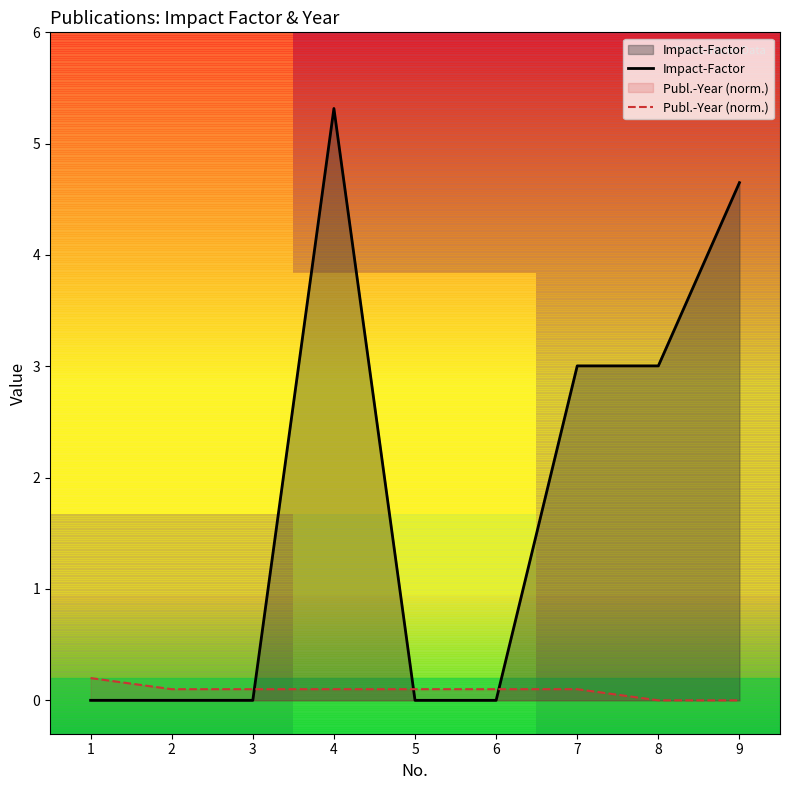

Which series has the largest total across all categories?

Impact-Factor